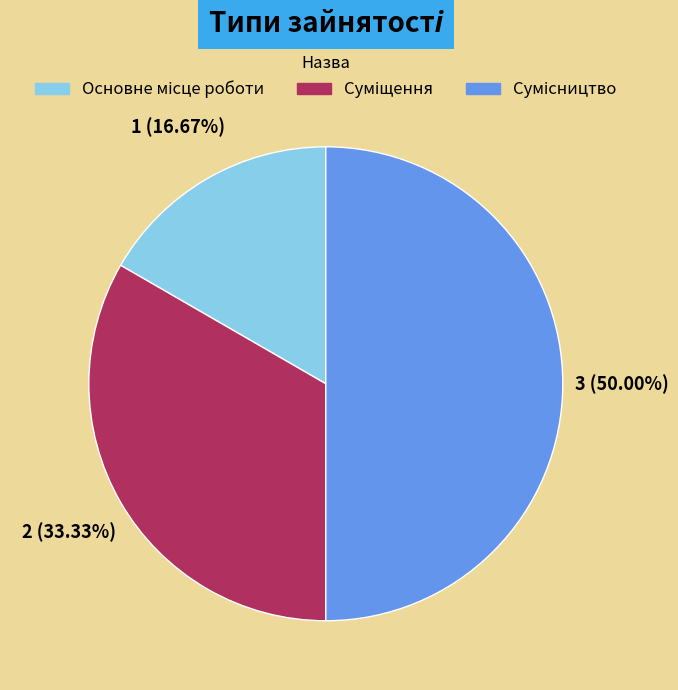

Is Сумісництво the majority of the pie?

No